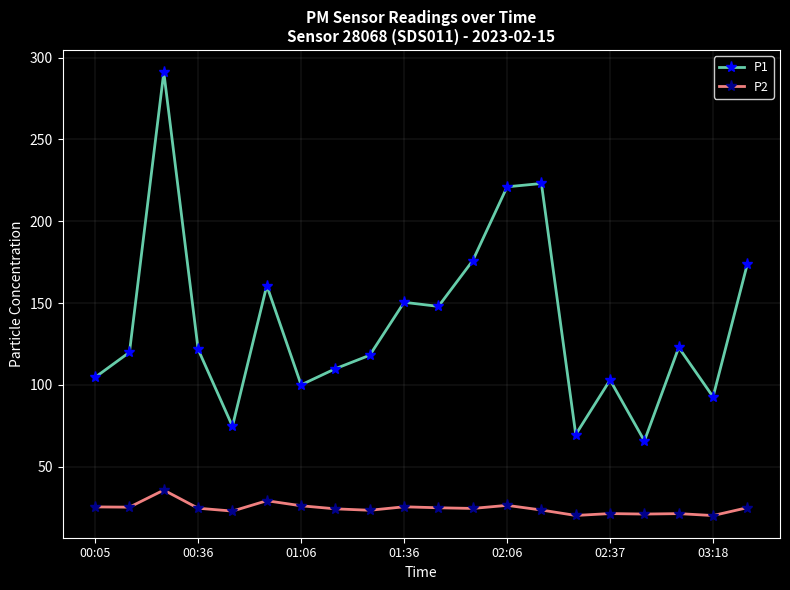

Which series has the widest spread of values?

P1